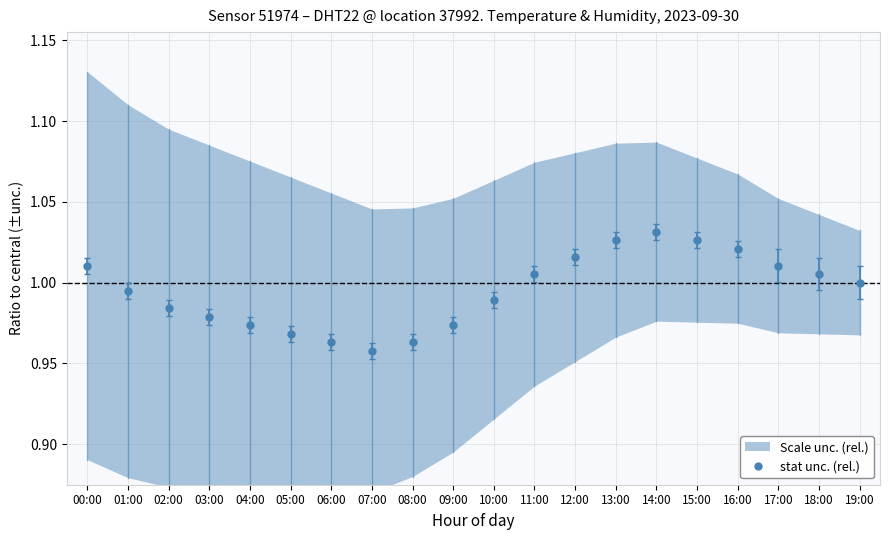

How many points are higher than both their immediate neighbors (excluding endpoints)?

1